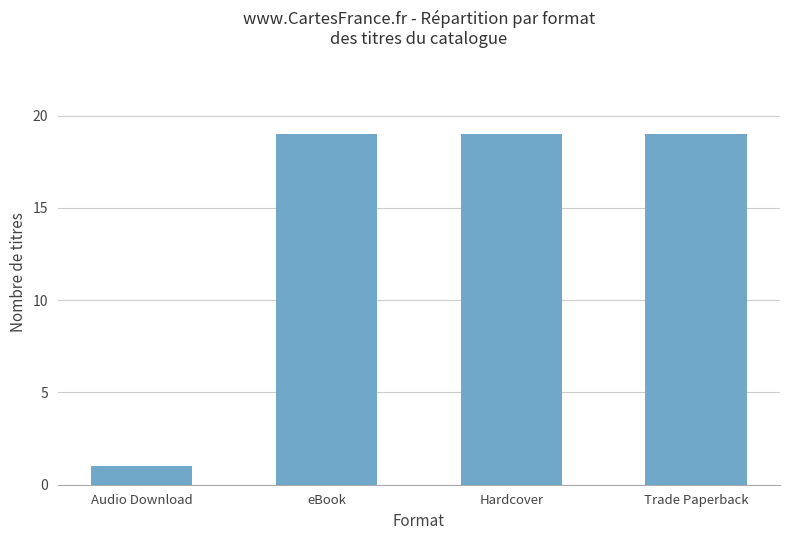

What is the maximum value shown in the chart?

19